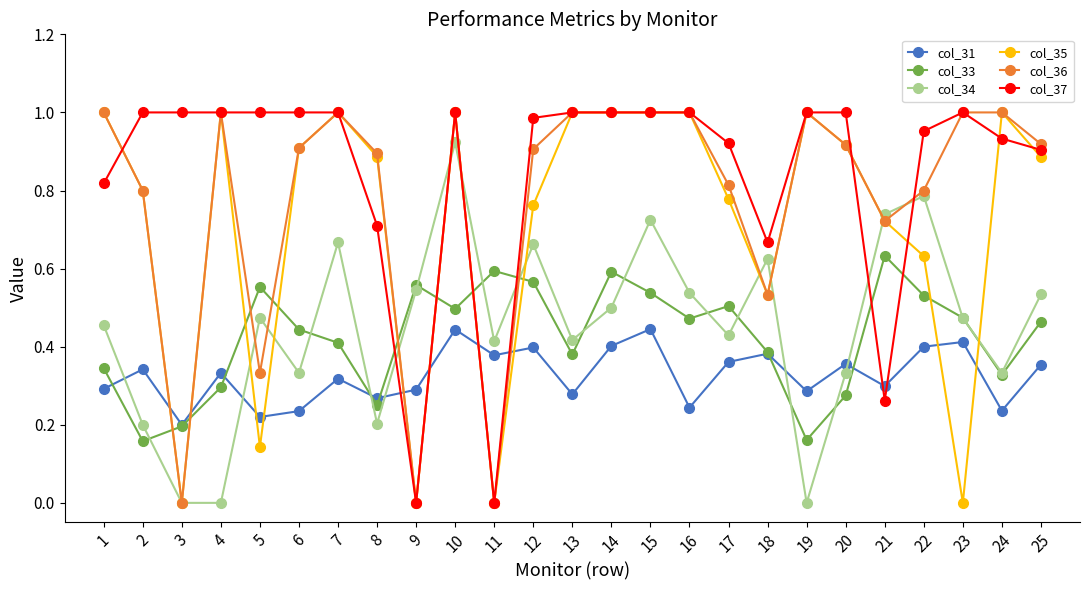

Which series changed the most between 2 and 5?

col_35